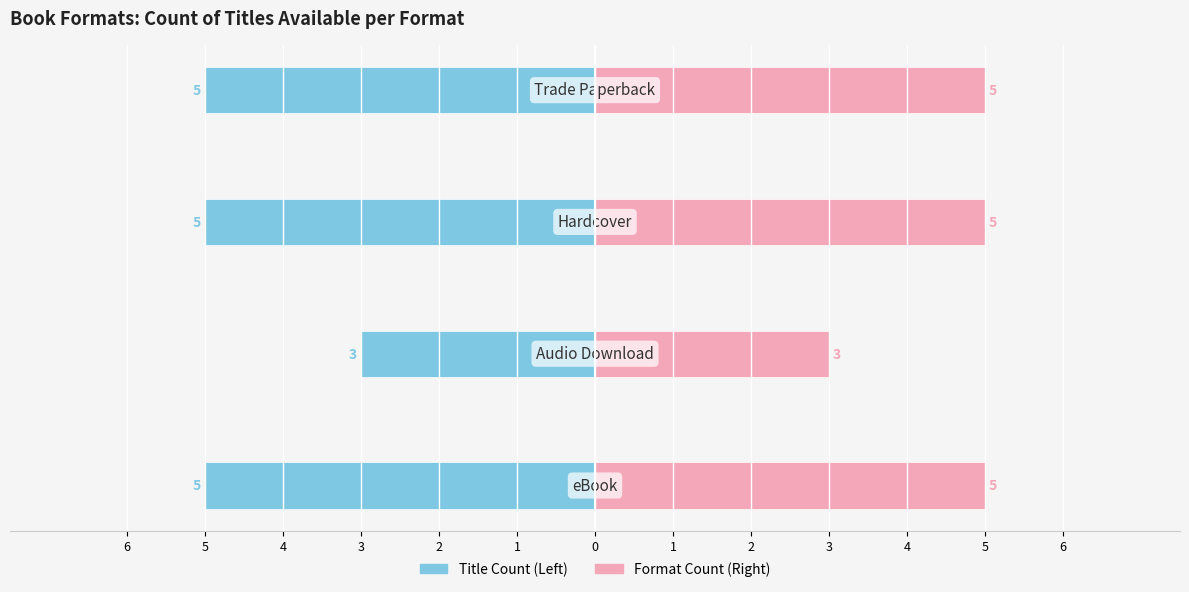

What is the difference between the maximum and minimum values in the Format Count series?

2